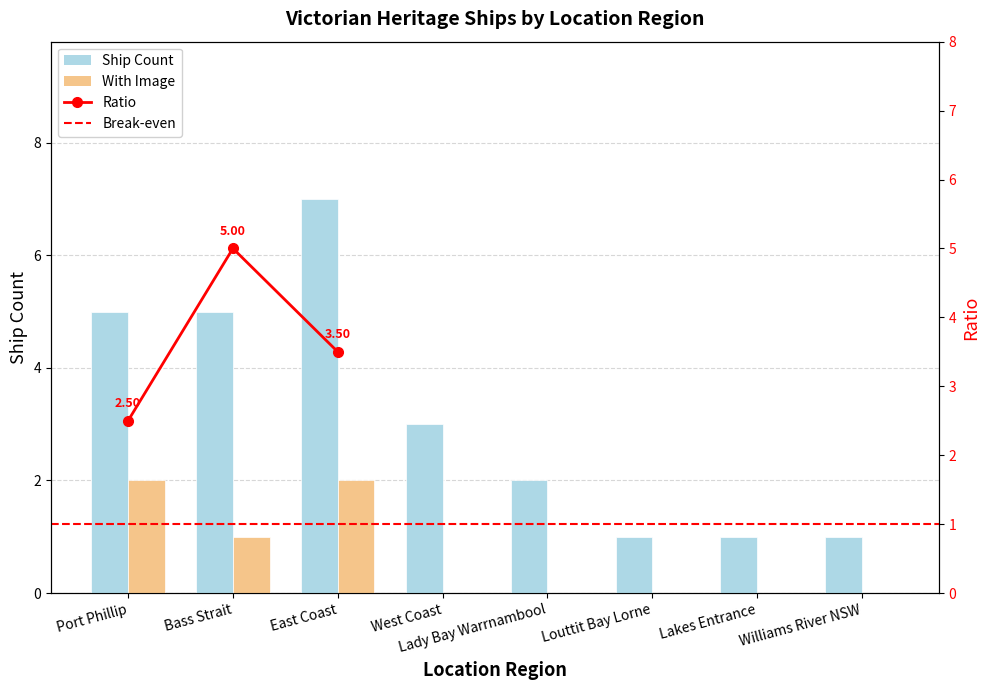

Reading left to right, extract all data points from this chart.

Ship Count: 5	5	7	3	2	1	1	1
With Image: 2	1	2	0	0	0	0	0